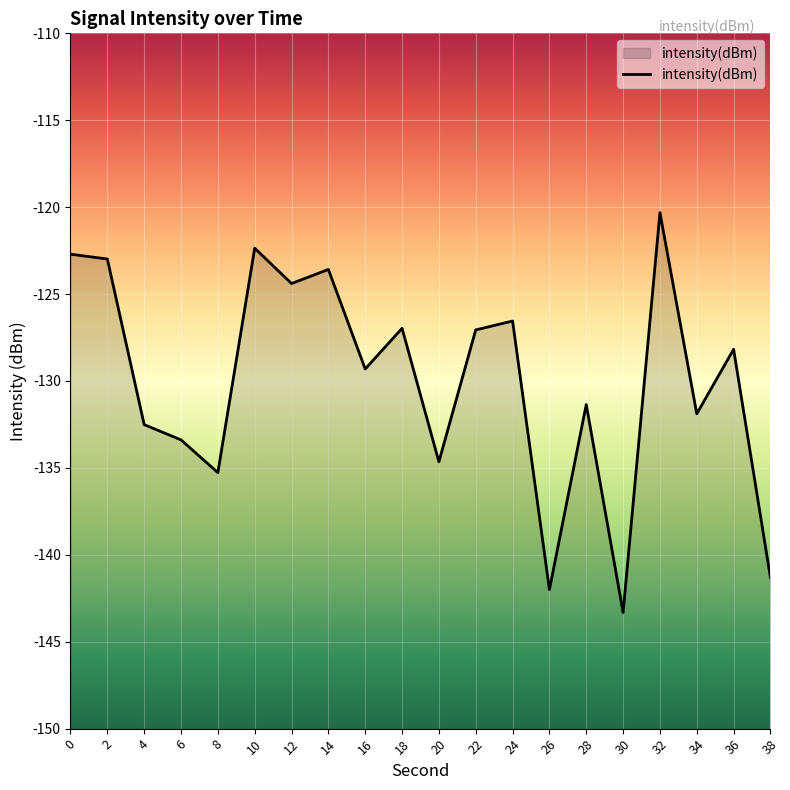

True or false: the data shows -120.3 at 32.

True